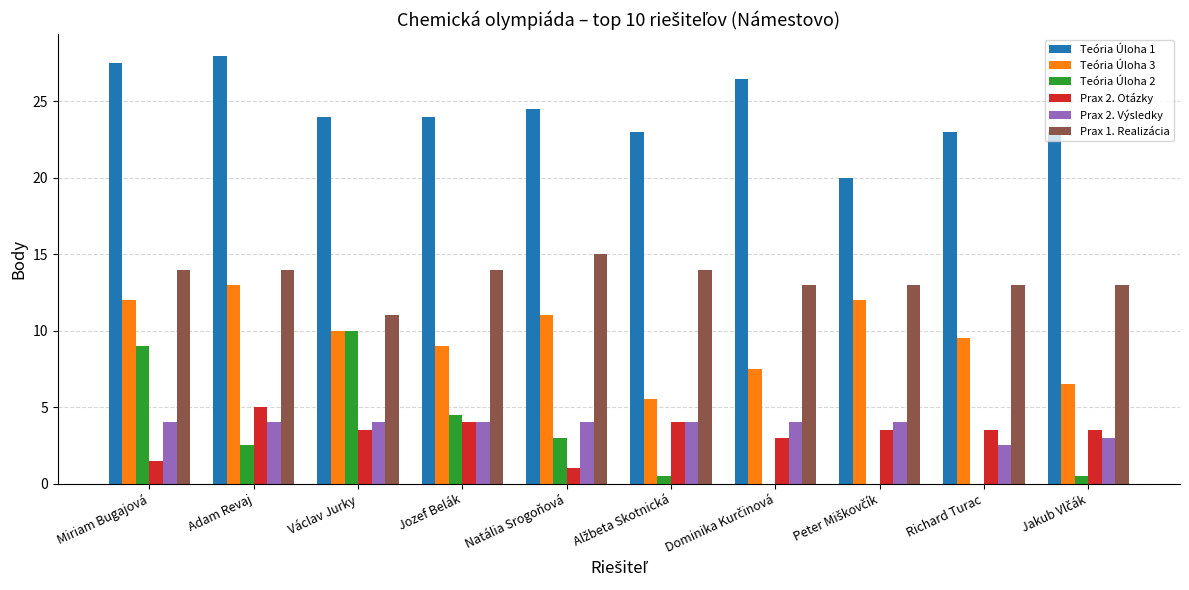

Which category has the highest value in the Prax 2. Otázky series?

Adam Revaj